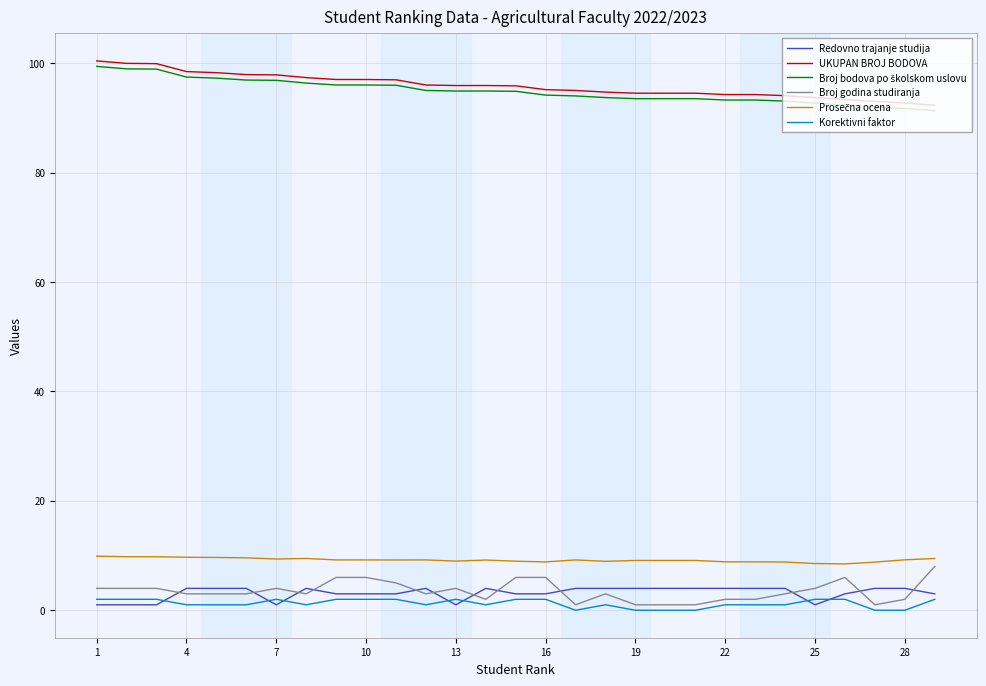

What is the greatest value displayed?

100.4